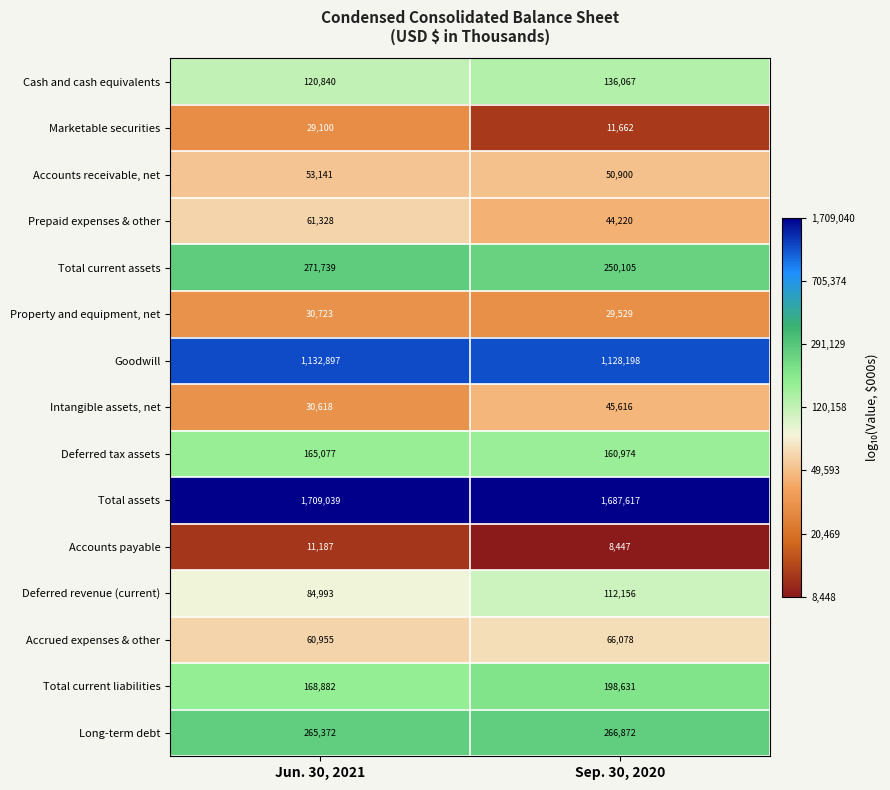

Reading left to right, list all the values displayed in this chart.

Cash and cash equivalents: 120840	136067
Marketable securities: 29100	11662
Accounts receivable, net: 53141	50900
Prepaid expenses & other: 61328	44220
Total current assets: 271739	250105
Property and equipment, net: 30723	29529
Goodwill: 1132897	1128198
Intangible assets, net: 30618	45616
Deferred tax assets: 165077	160974
Total assets: 1709039	1687617
Accounts payable: 11187	8447
Deferred revenue (current): 84993	112156
Accrued expenses & other: 60955	66078
Total current liabilities: 168882	198631
Long-term debt: 265372	266872